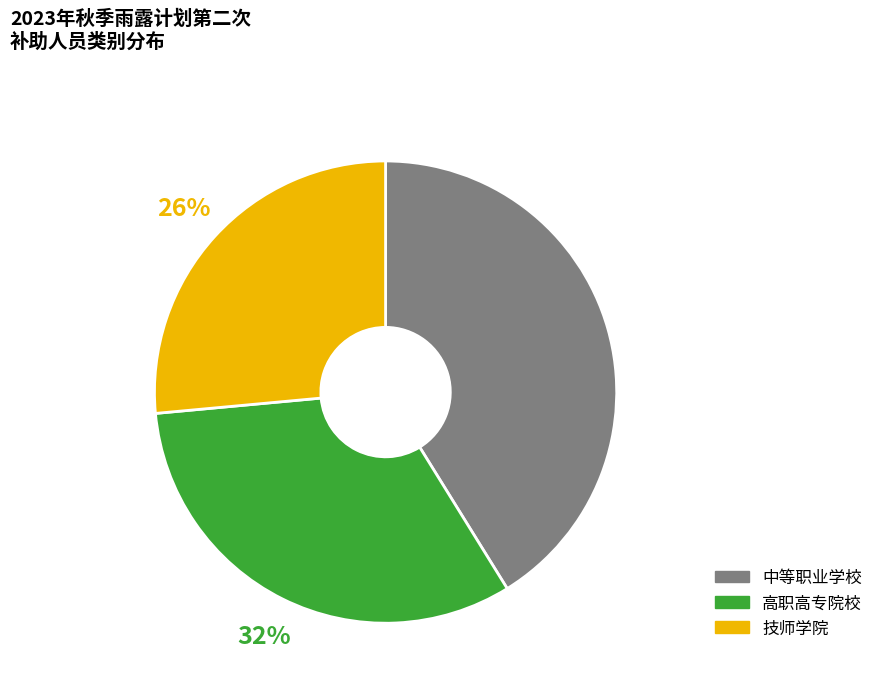

To the nearest percent, what percentage of the pie is 高职高专院校?

32%